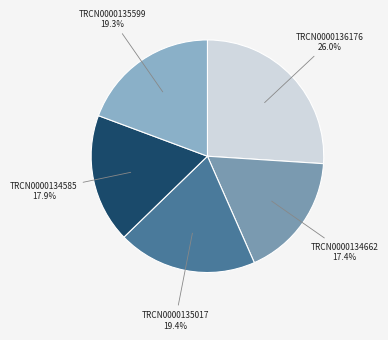

Which has a higher value, TRCN0000136176 or TRCN0000134585?

TRCN0000136176